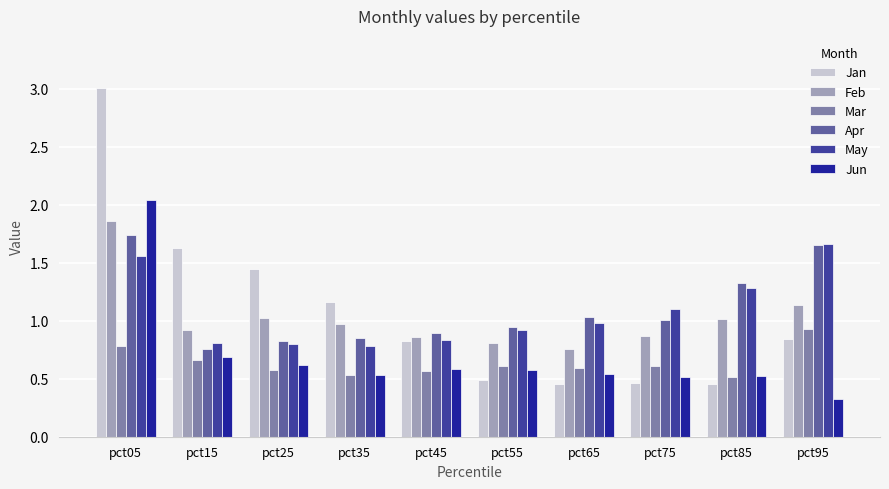

What is the sum of all Jun values?

6.9